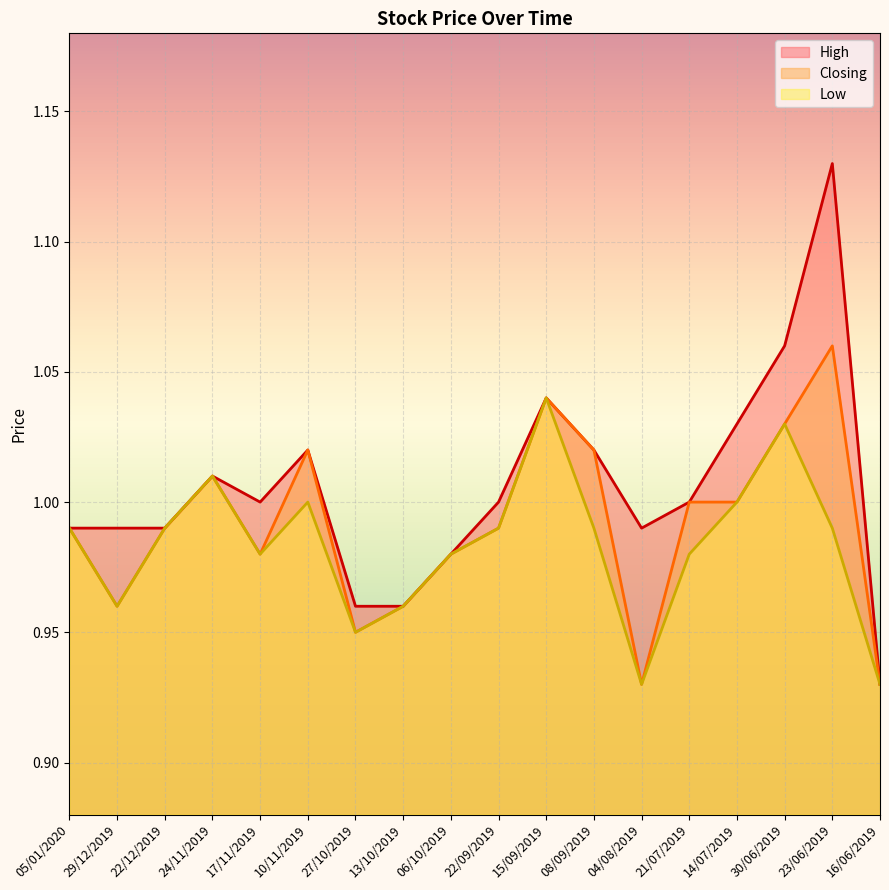

Reading left to right, extract all data points from this chart.

High: 1.0	1.0	1.0	1.0	1.0	1.0	1.0	1.0	1.0	1.0	1.0	1.0	1.0	1.0	1.0	1.1	1.1	0.9
Closing: 1.0	1.0	1.0	1.0	1.0	1.0	0.9	1.0	1.0	1.0	1.0	1.0	0.9	1.0	1.0	1.0	1.1	0.9
Low: 1.0	1.0	1.0	1.0	1.0	1.0	0.9	1.0	1.0	1.0	1.0	1.0	0.9	1.0	1.0	1.0	1.0	0.9